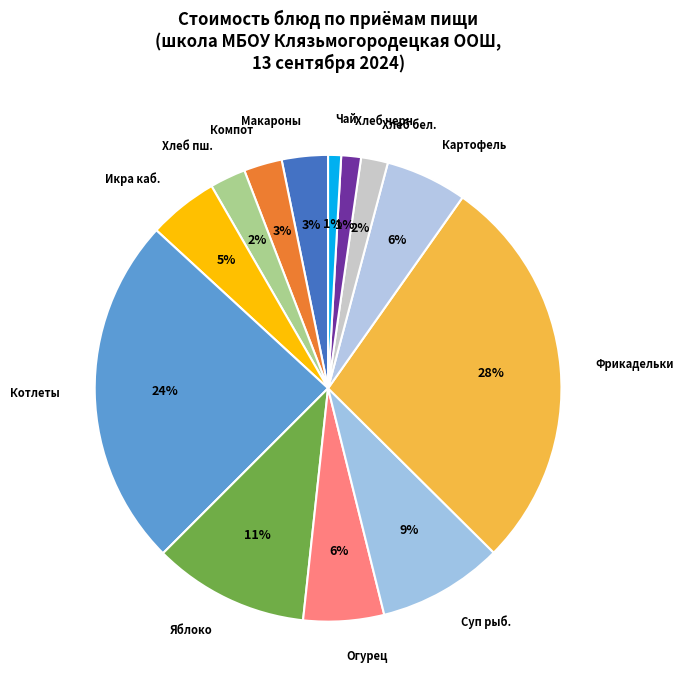

To the nearest percent, what percentage of the pie is Фрикадельки?

28%